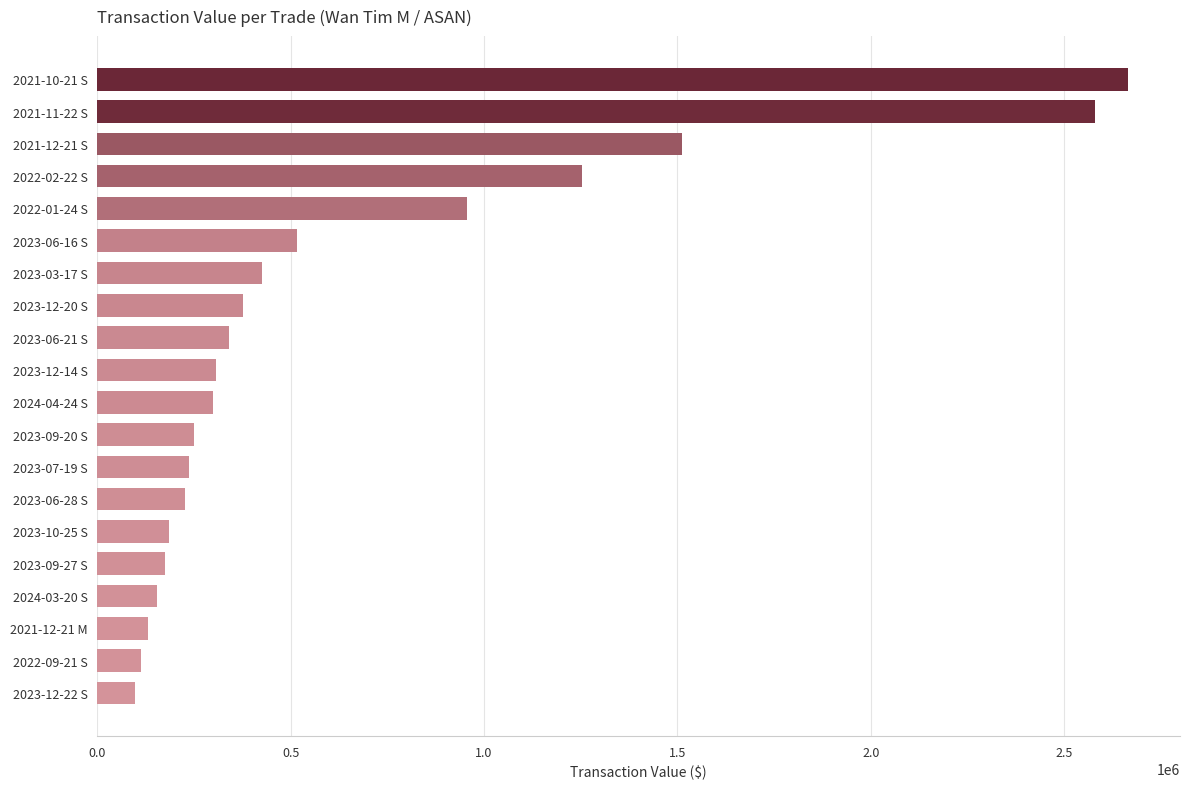

Which category has the highest value across all series?

2021-10-21 S